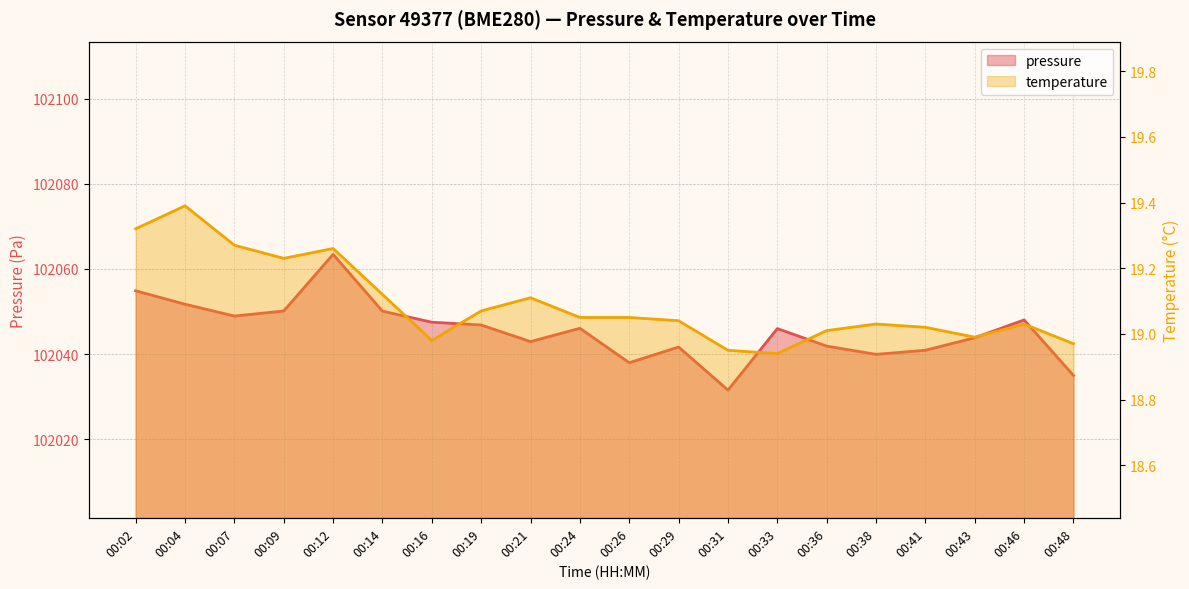

Reading left to right, extract all data points from this chart.

pressure: 102054.9	102051.7	102048.9	102050.1	102063.4	102050.1	102047.5	102046.8	102042.9	102046.1	102038.0	102041.7	102031.5	102046.0	102041.9	102039.9	102040.9	102043.8	102048.0	102035.0
temperature: 19.3	19.4	19.3	19.2	19.3	19.1	19.0	19.1	19.1	19.1	19.1	19.0	18.9	18.9	19.0	19.0	19.0	19.0	19.0	19.0